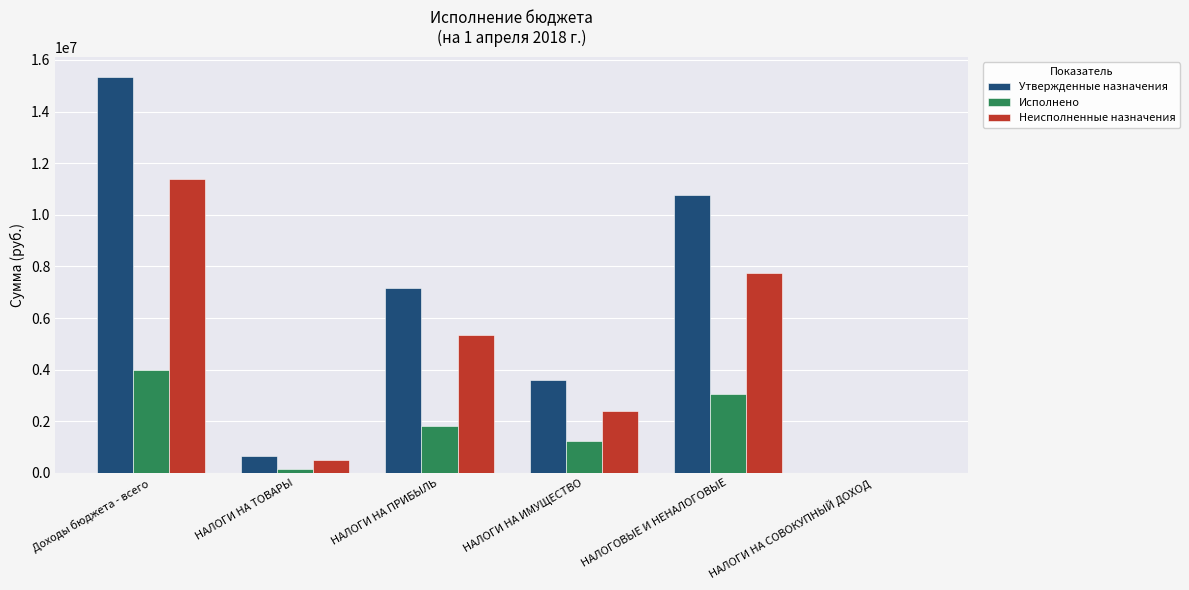

Which category has the highest value across all series?

Доходы бюджета - всего